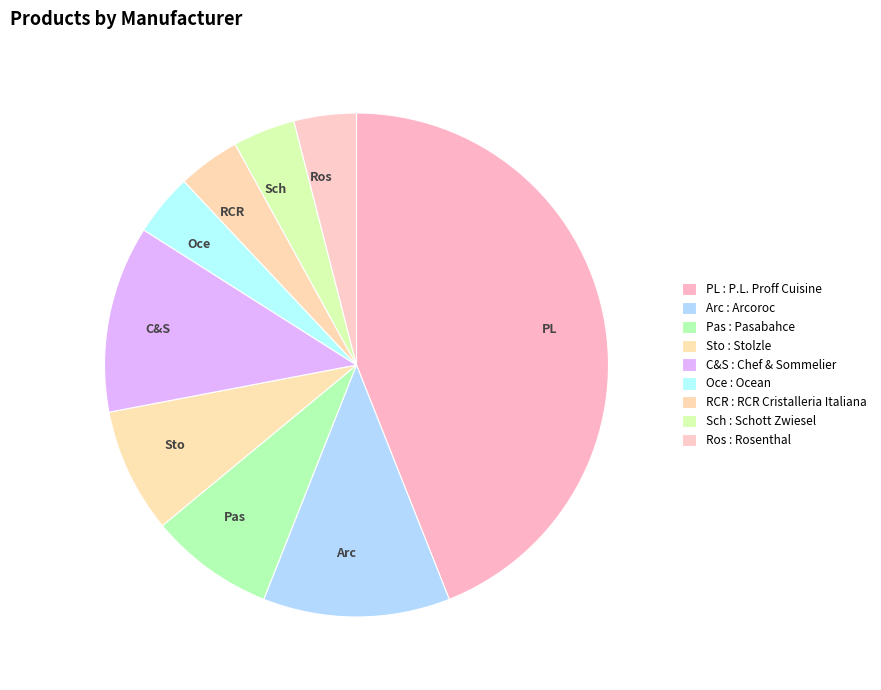

Which category has the biggest portion of the pie?

PL